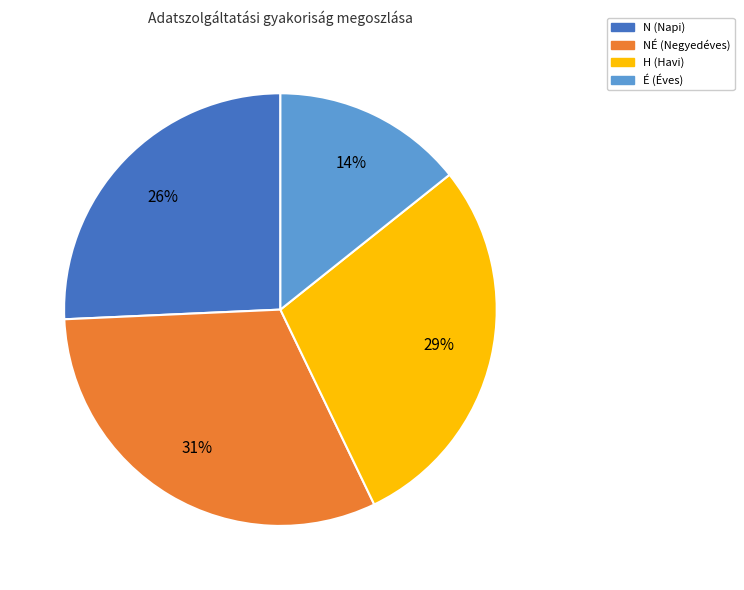

Is it true that NÉ (Negyedéves) is 22% of the pie?

False